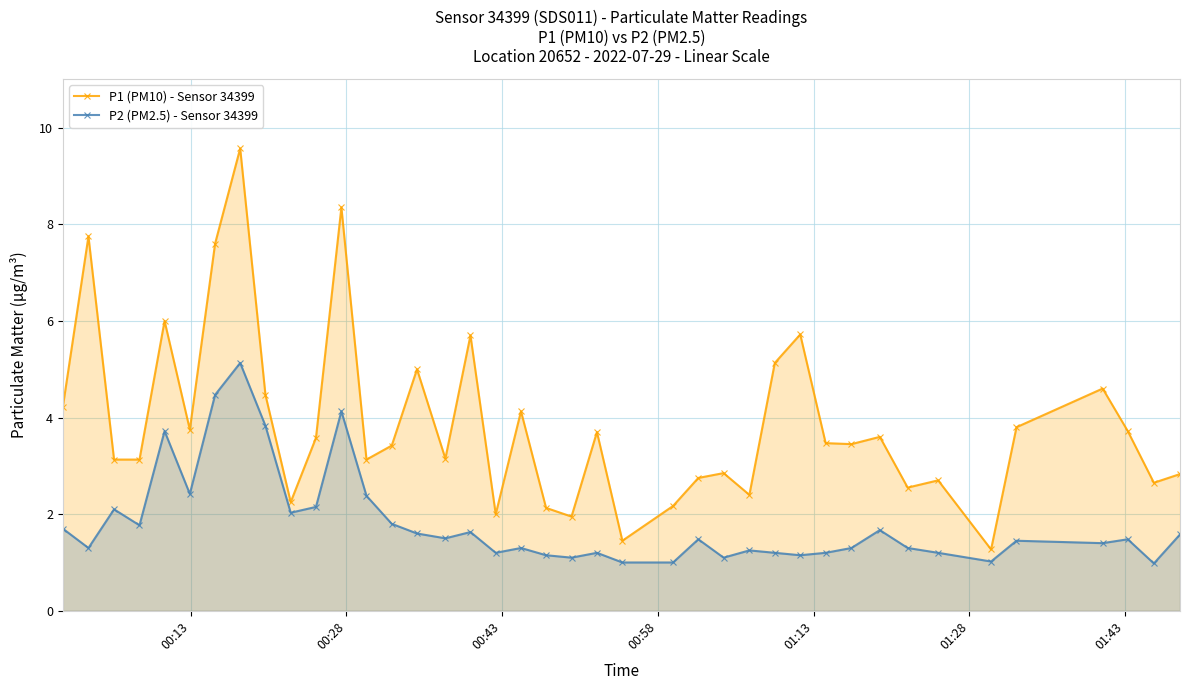

True or false: P2 (PM2.5) - Sensor 34399 has more than 2 points higher than both neighbors.

True